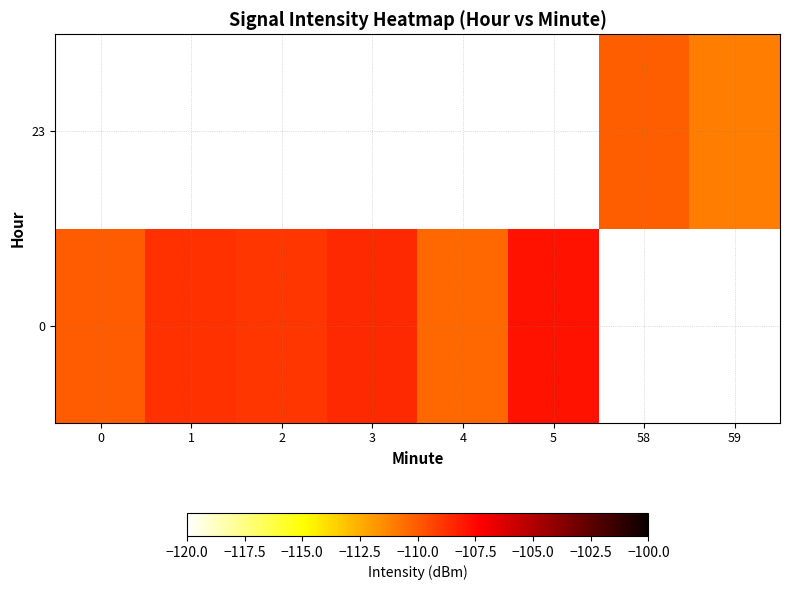

At which category does the chart reach its minimum across all series?

59